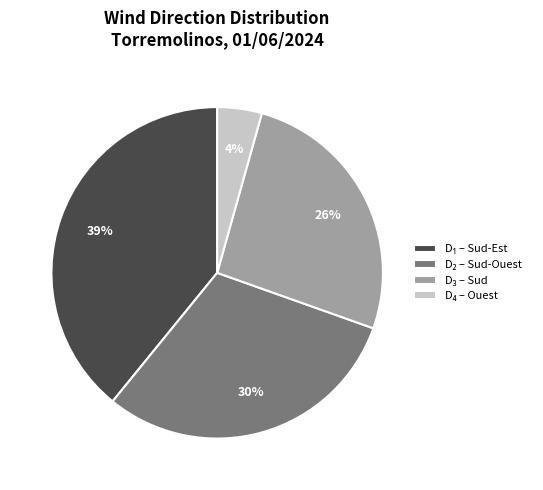

To the nearest percent, what is the average slice percentage?

25%